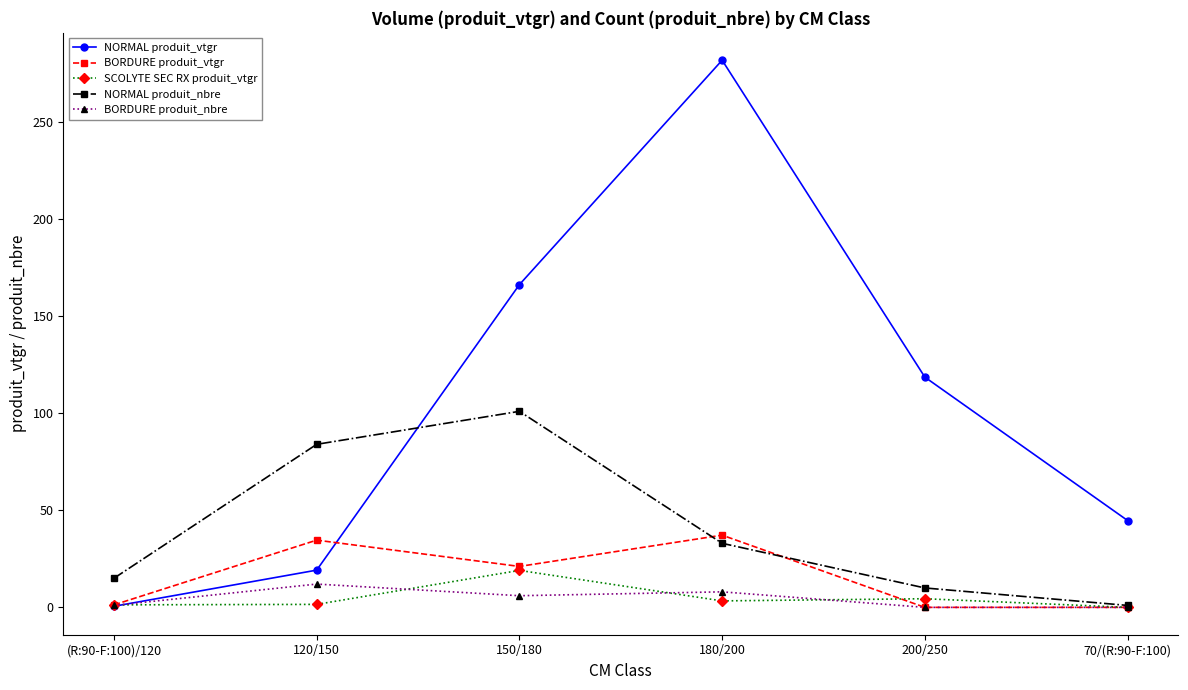

What are all the series names shown in the legend?

NORMAL produit_vtgr, BORDURE produit_vtgr, SCOLYTE SEC RX produit_vtgr, NORMAL produit_nbre, BORDURE produit_nbre